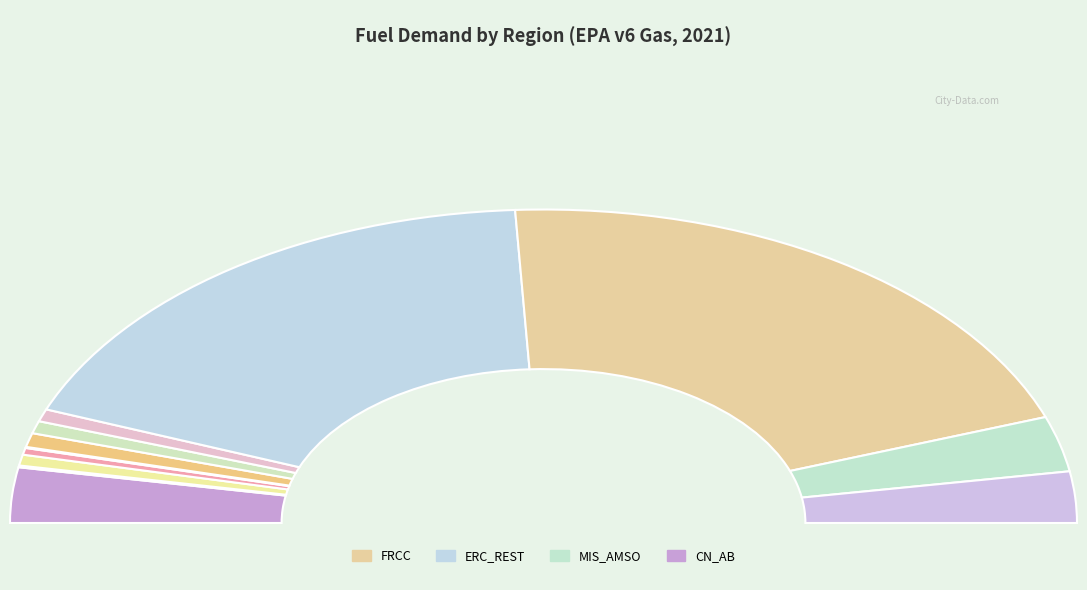

Does CN_AB represent more than half of the total?

No